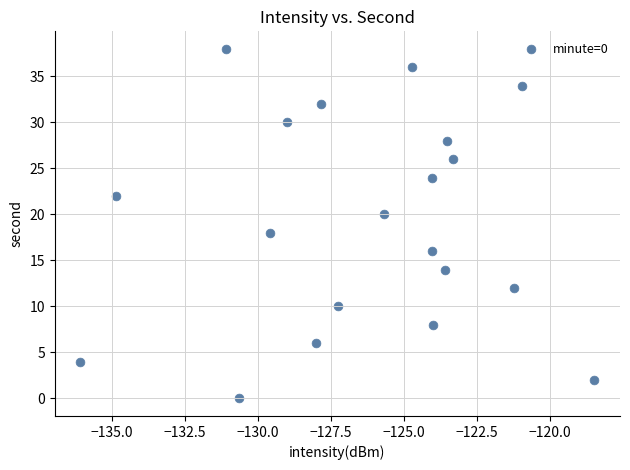

What is the range of Y values (max minus min)?

38